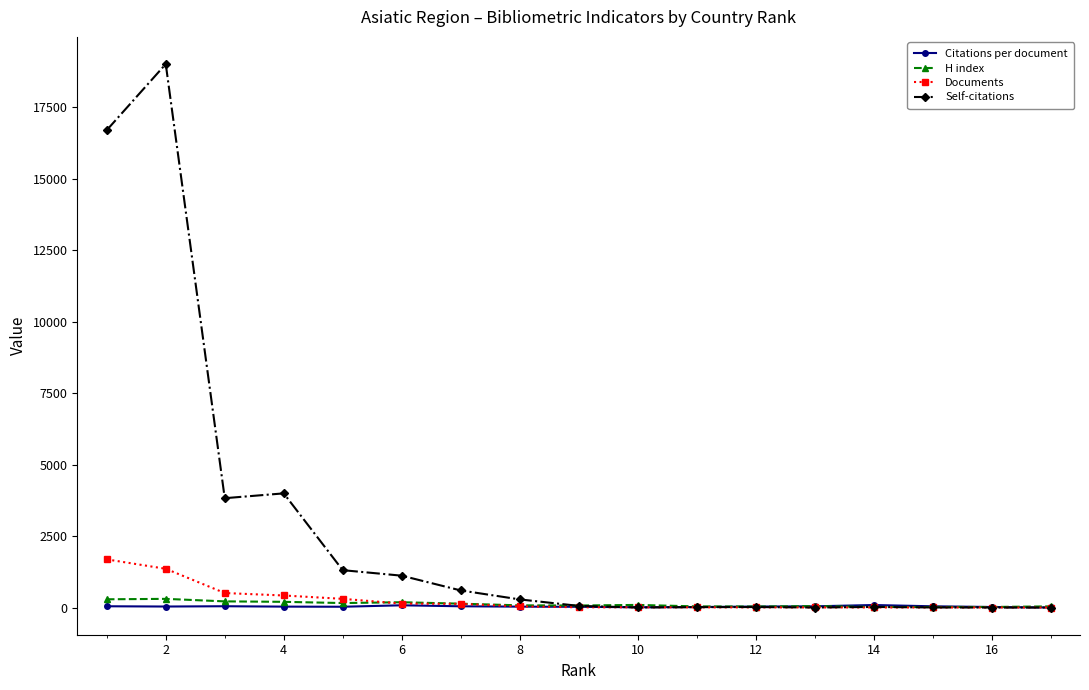

Which series has the largest total across all categories?

Self-citations